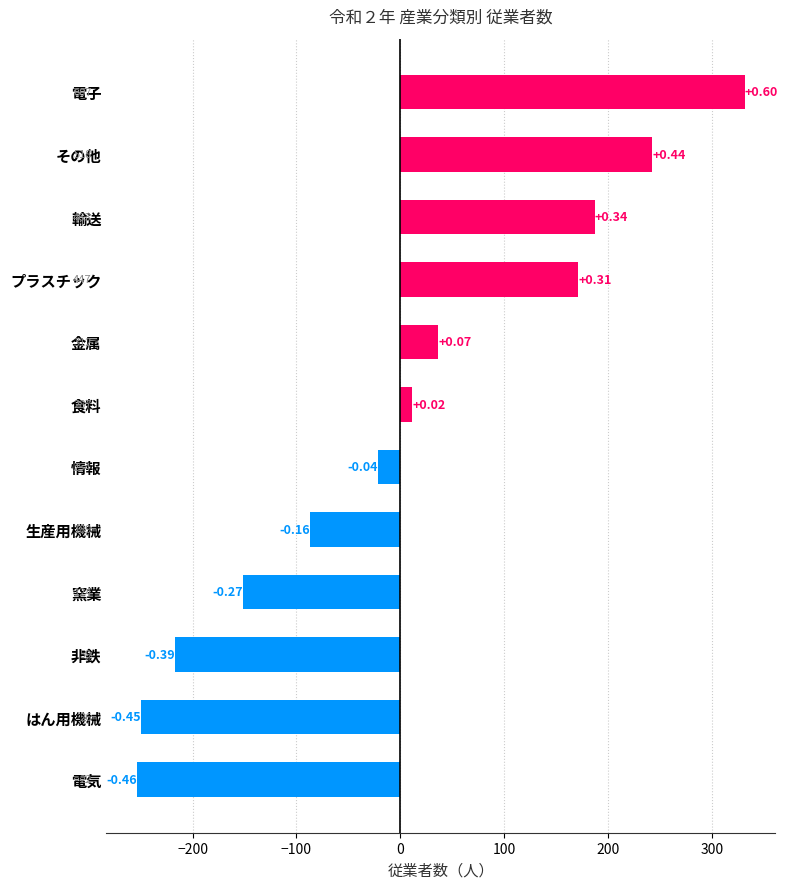

How many bars are there in total?

12